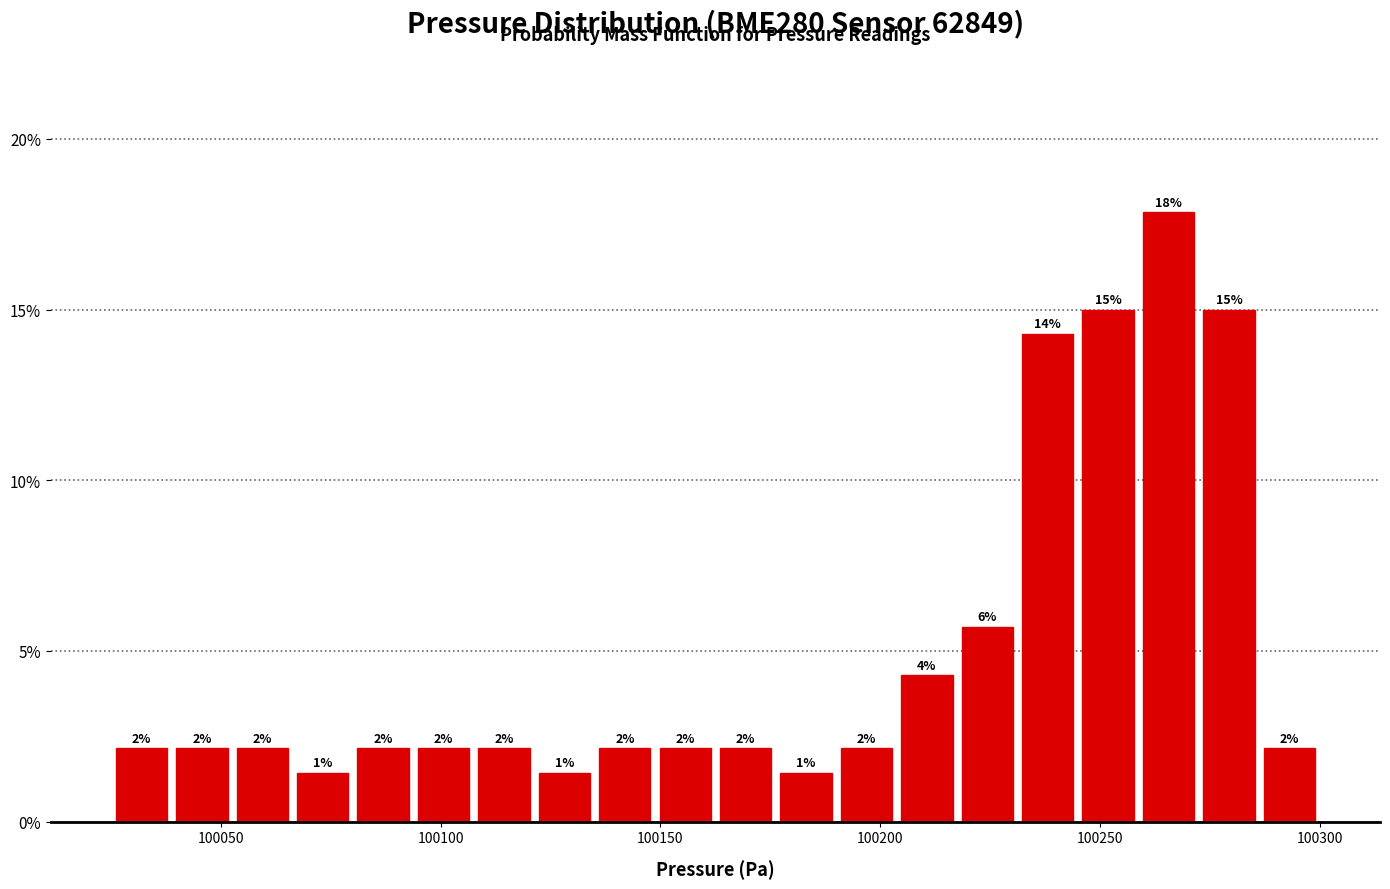

Around what value on the x-axis is the tallest bar? Give the approximate position of its centre, as read against the axis.

100265